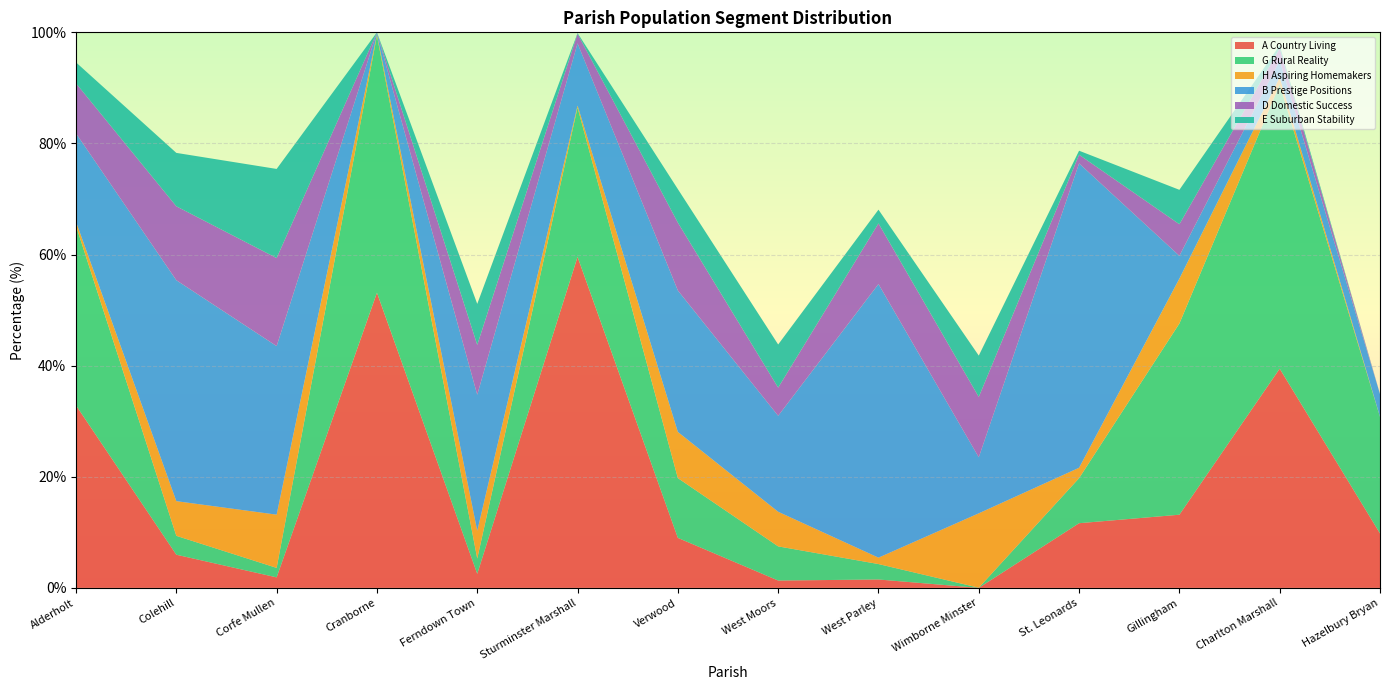

Reading left to right, what are all the values shown in this chart?

A Country Living: Alderholt=32.8	Colehill=6.0	Corfe Mullen=1.9	Cranborne=53.1	Ferndown Town=2.5	Sturminster Marshall=59.6	Verwood=9.0	West Moors=1.3	West Parley=1.5	Wimborne Minster=0.0	St. Leonards=11.6	Gillingham=13.2	Charlton Marshall=39.5	Hazelbury Bryan=9.8
G Rural Reality: Alderholt=32.3	Colehill=3.4	Corfe Mullen=1.7	Cranborne=46.3	Ferndown Town=2.8	Sturminster Marshall=26.9	Verwood=10.8	West Moors=6.2	West Parley=2.8	Wimborne Minster=0.0	St. Leonards=8.1	Gillingham=34.4	Charlton Marshall=51.2	Hazelbury Bryan=21.0
H Aspiring Homemakers: Alderholt=0.7	Colehill=6.2	Corfe Mullen=9.6	Cranborne=0.3	Ferndown Town=5.0	Sturminster Marshall=0.4	Verwood=8.3	West Moors=6.2	West Parley=1.1	Wimborne Minster=13.4	St. Leonards=1.9	Gillingham=8.1	Charlton Marshall=1.3	Hazelbury Bryan=0.0
B Prestige Positions: Alderholt=15.9	Colehill=39.8	Corfe Mullen=30.3	Cranborne=0.3	Ferndown Town=24.5	Sturminster Marshall=11.2	Verwood=25.5	West Moors=17.3	West Parley=49.2	Wimborne Minster=10.1	St. Leonards=54.8	Gillingham=4.1	Charlton Marshall=3.1	Hazelbury Bryan=4.1
D Domestic Success: Alderholt=9.0	Colehill=13.3	Corfe Mullen=15.8	Cranborne=0.0	Ferndown Town=9.0	Sturminster Marshall=1.7	Verwood=12.2	West Moors=5.1	West Parley=10.9	Wimborne Minster=10.9	St. Leonards=1.6	Gillingham=5.7	Charlton Marshall=2.2	Hazelbury Bryan=0.0
E Suburban Stability: Alderholt=3.8	Colehill=9.6	Corfe Mullen=16.0	Cranborne=0.0	Ferndown Town=7.4	Sturminster Marshall=0.1	Verwood=6.0	West Moors=7.8	West Parley=2.5	Wimborne Minster=7.4	St. Leonards=0.7	Gillingham=6.2	Charlton Marshall=0.5	Hazelbury Bryan=0.0